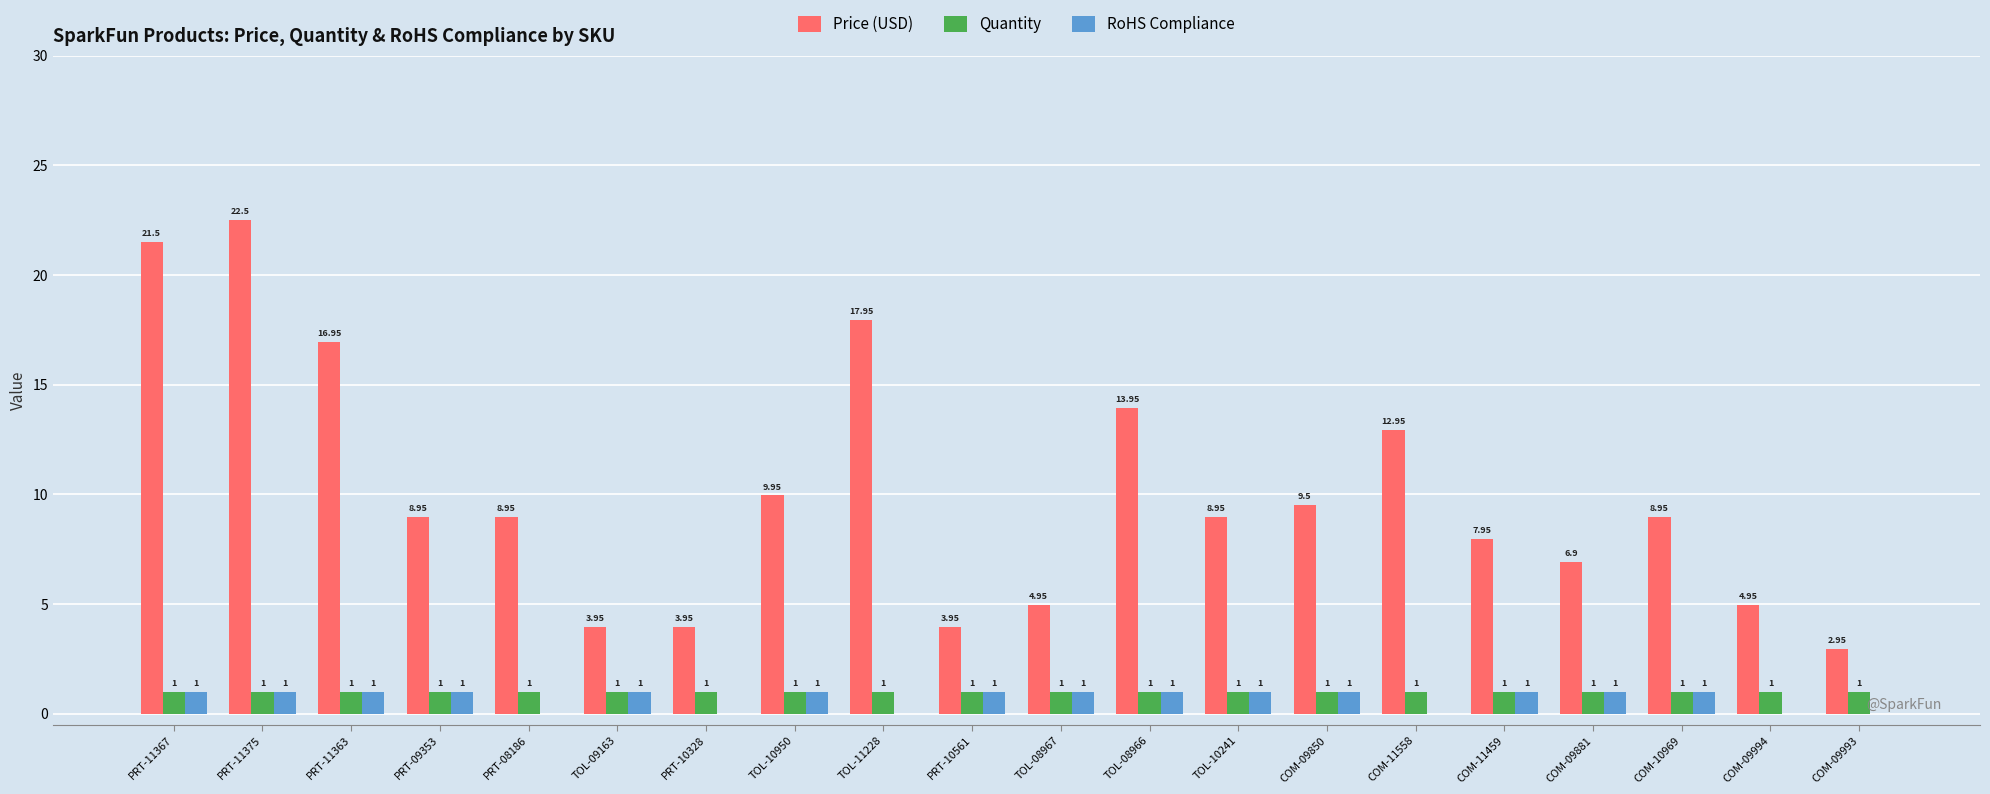

Between COM-09881 and COM-09994, which series saw the biggest shift?

Price (USD)